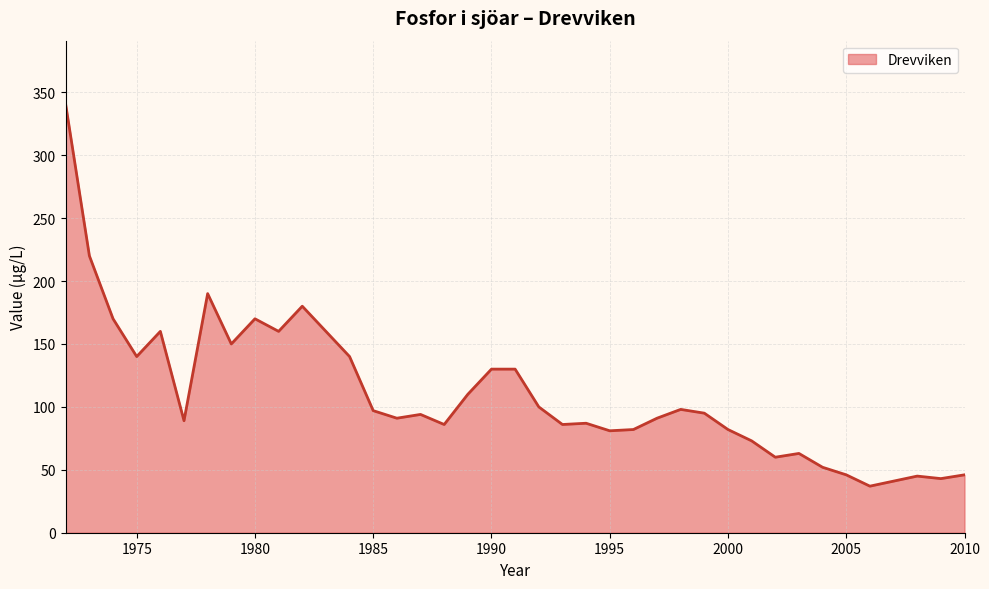

What is the smallest value displayed?

37